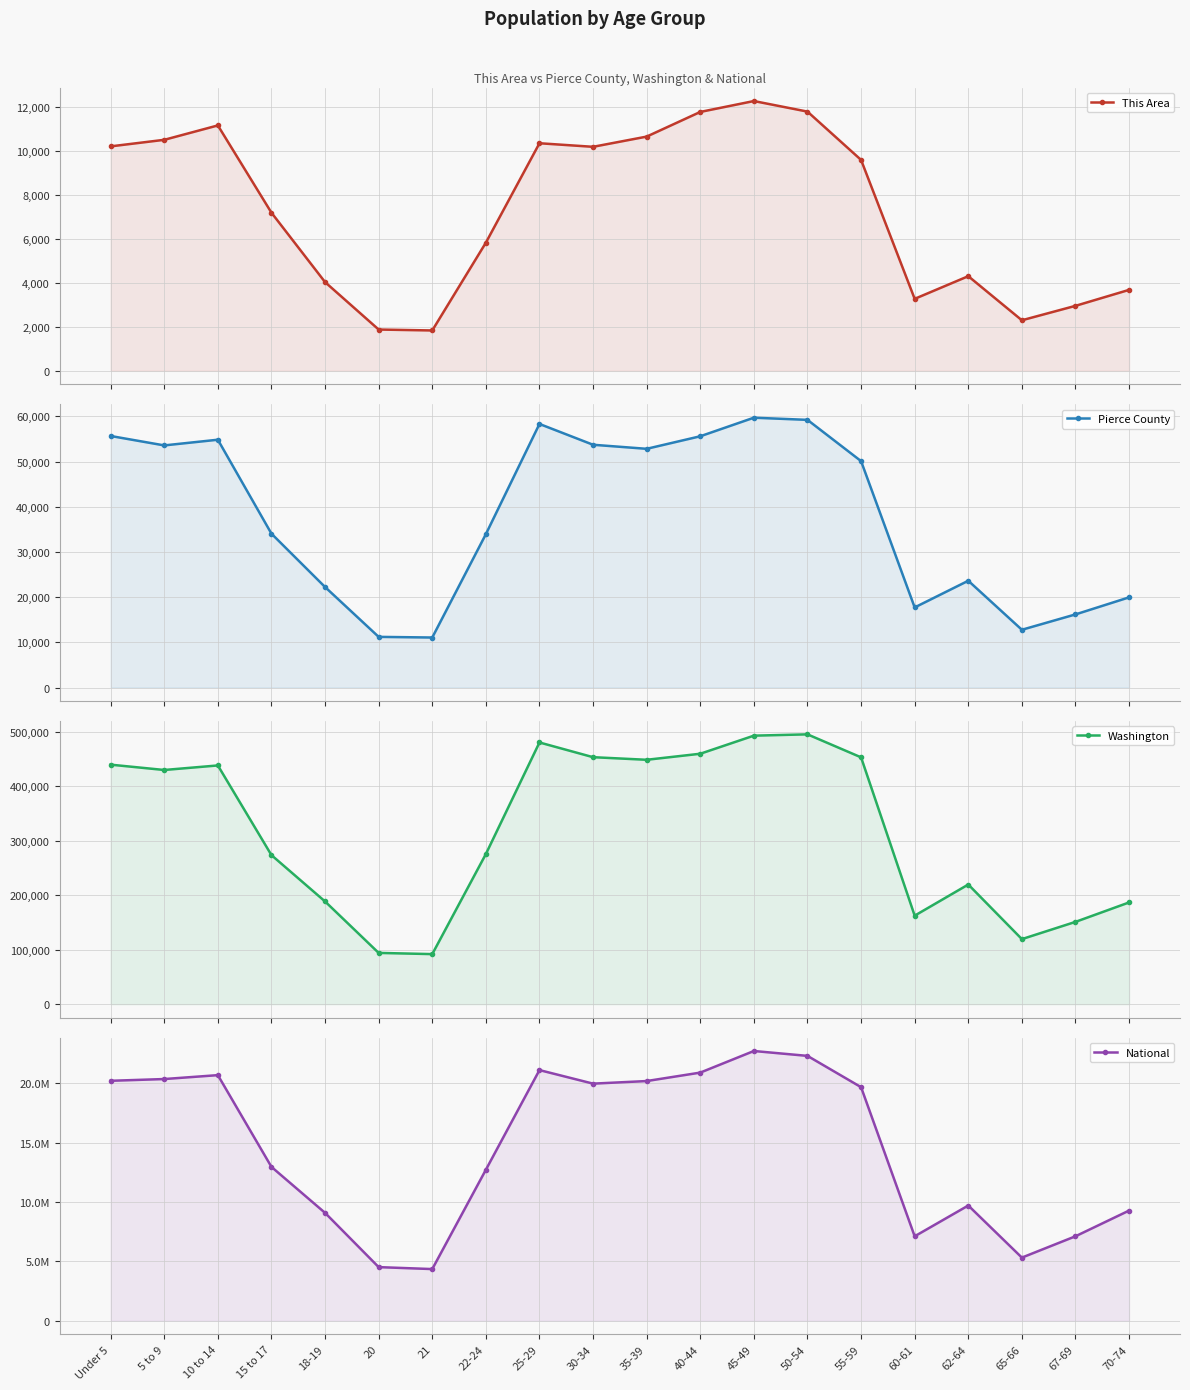

What is the difference between the second highest and minimum values in the This Area series?

9947